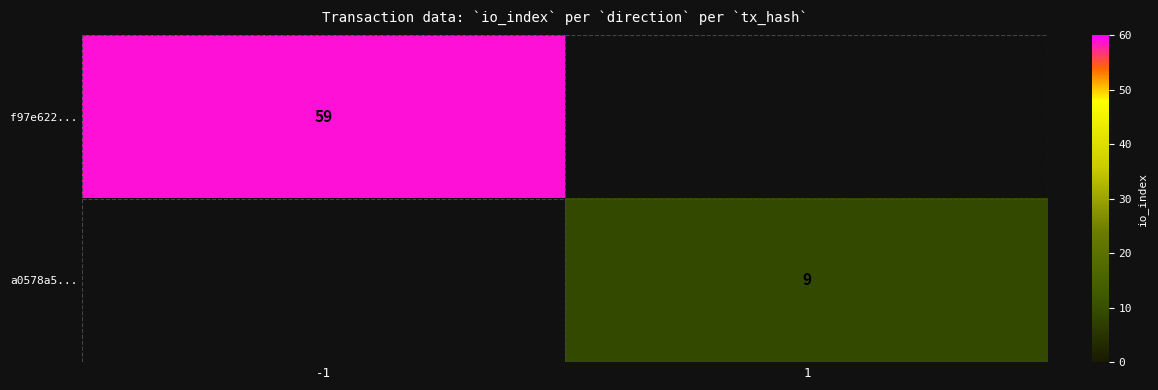

Is it true that f97e622... equals 90 at -1?

False